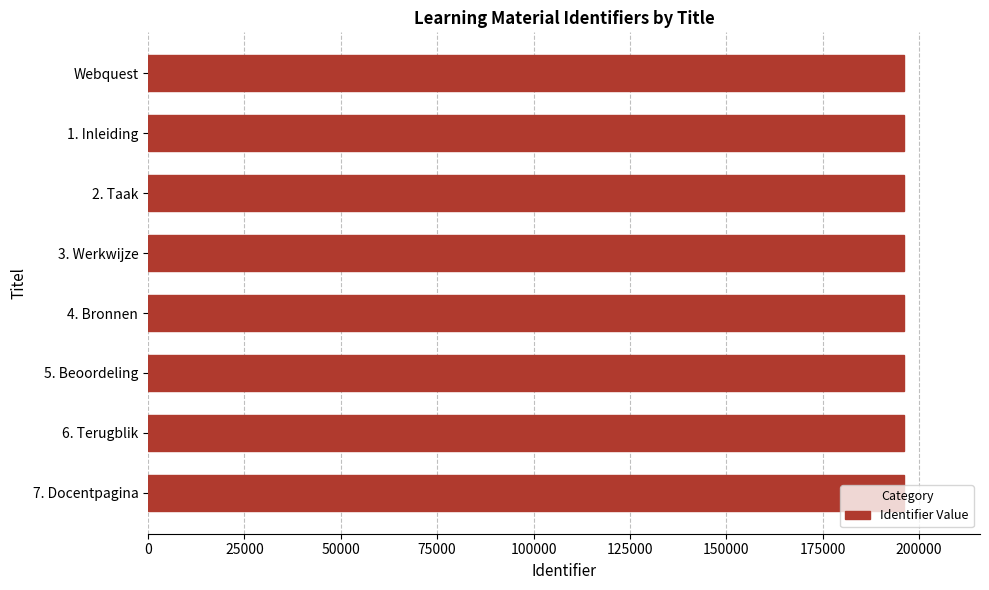

The value at 1. Inleiding is 93088. True or false?

False